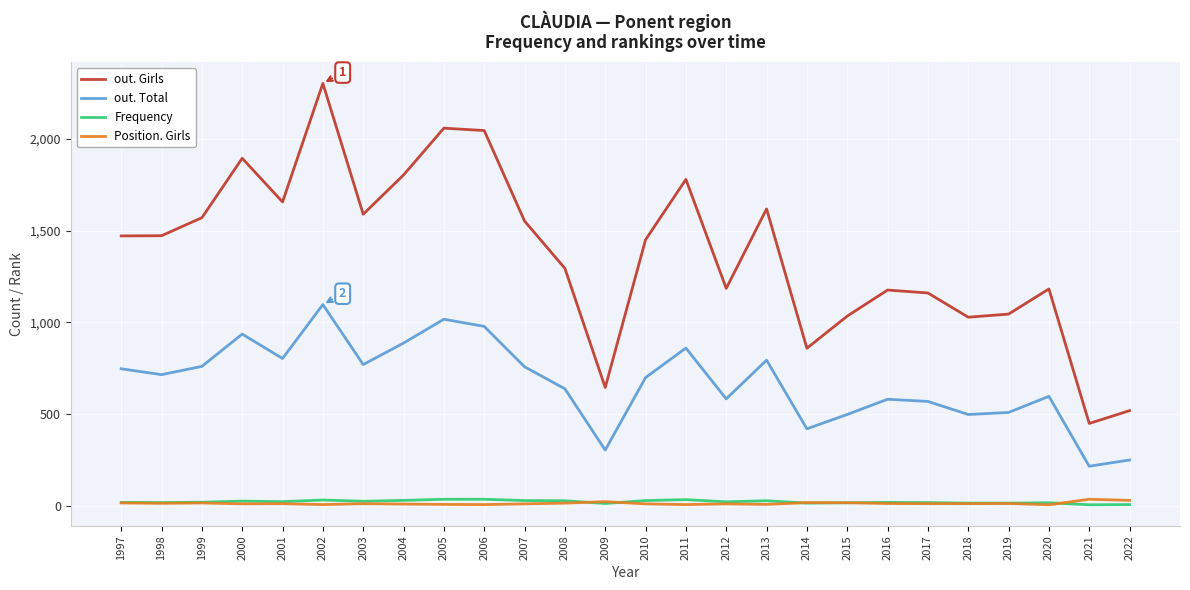

Between 2010 and 2012, which series saw the biggest shift?

out. Girls